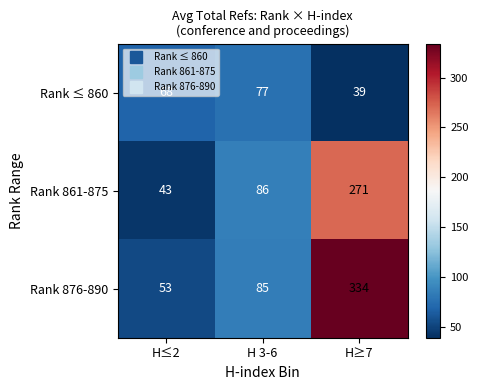

The value of Rank 861-875 at H≤2 is 43. True or false?

True